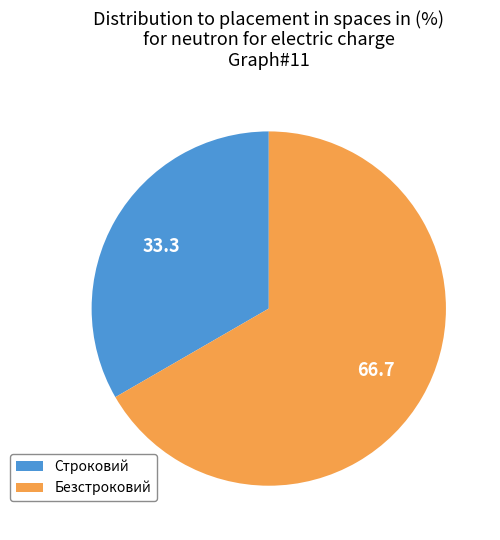

Rank the categories by value from lowest to highest.

Строковий, Безстроковий